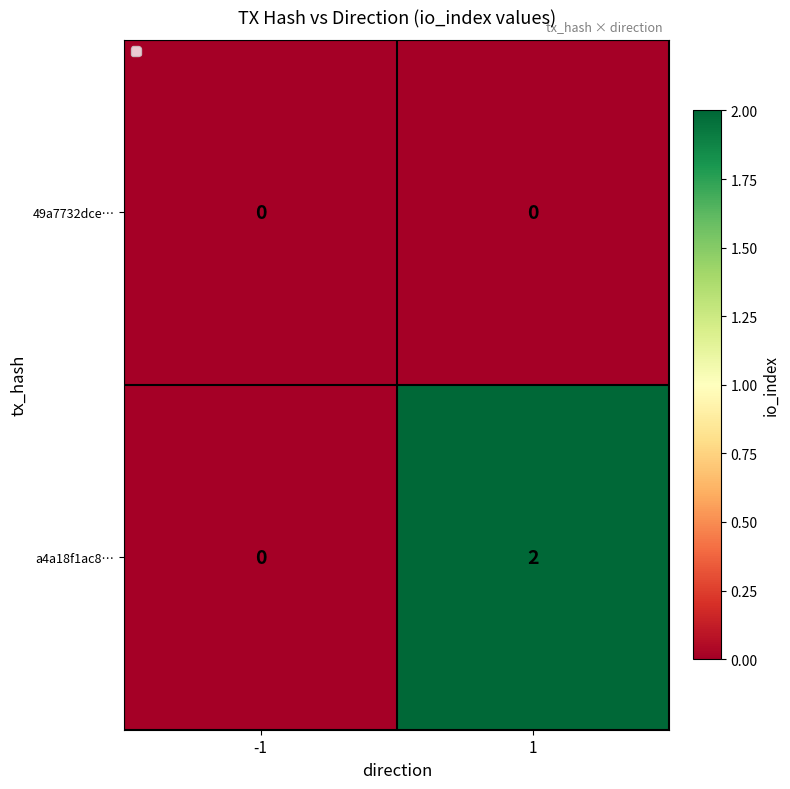

At which category is the sum across all series the highest?

1